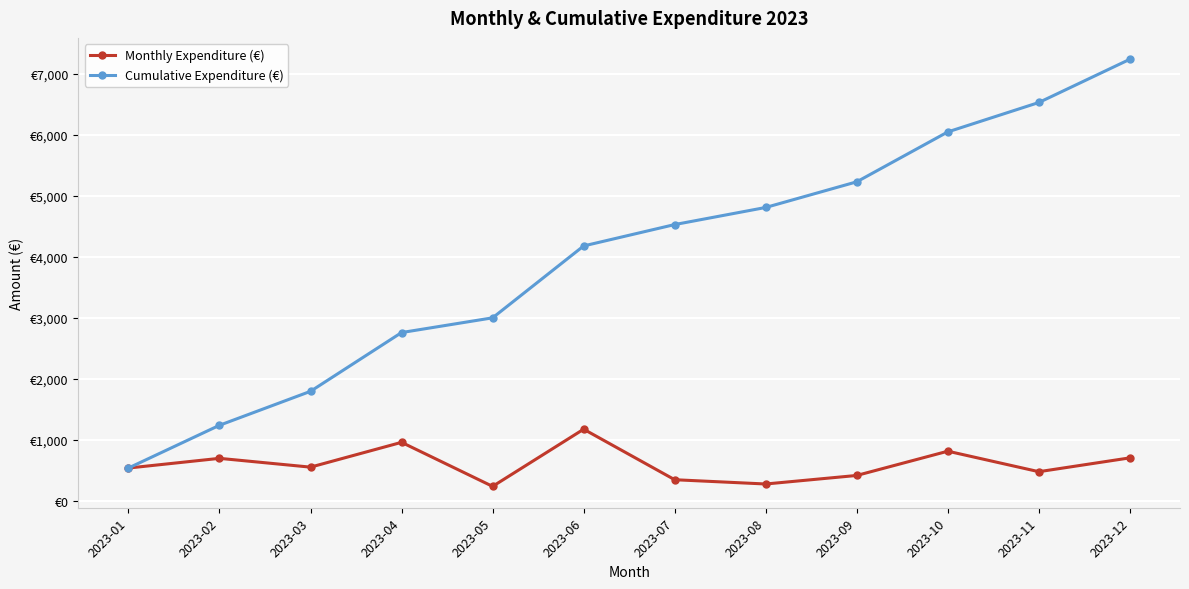

Is this an area chart (filled region under the line)?

No